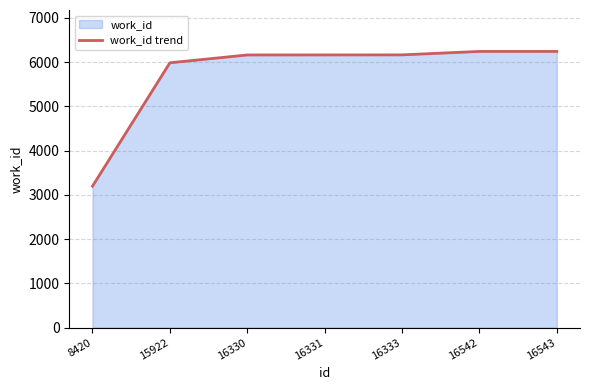

What value does the data have at 15922?

5987